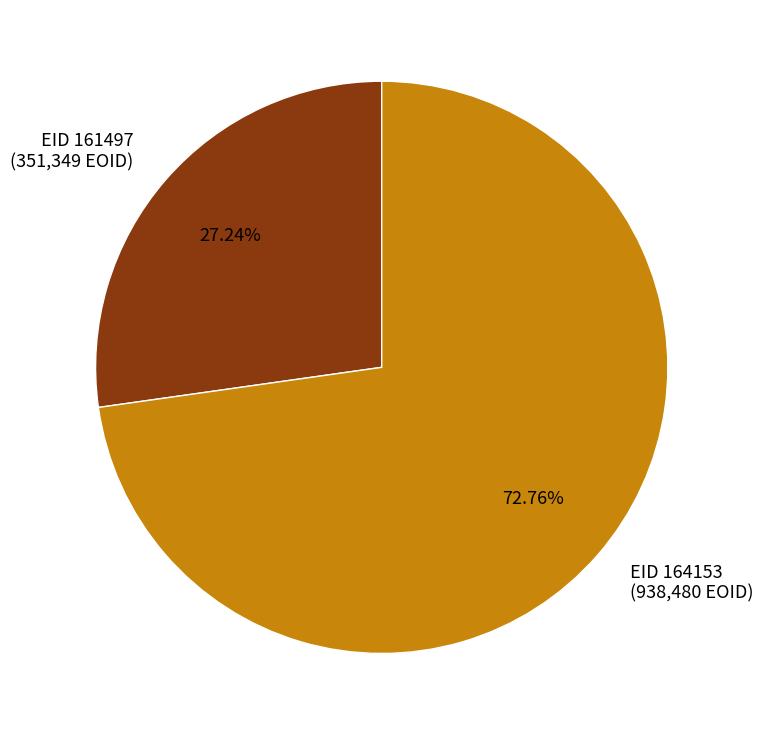

Approximately how many times larger is the value at EID 161497 (351,349 EOID) compared to EID 164153 (938,480 EOID)?

0.4